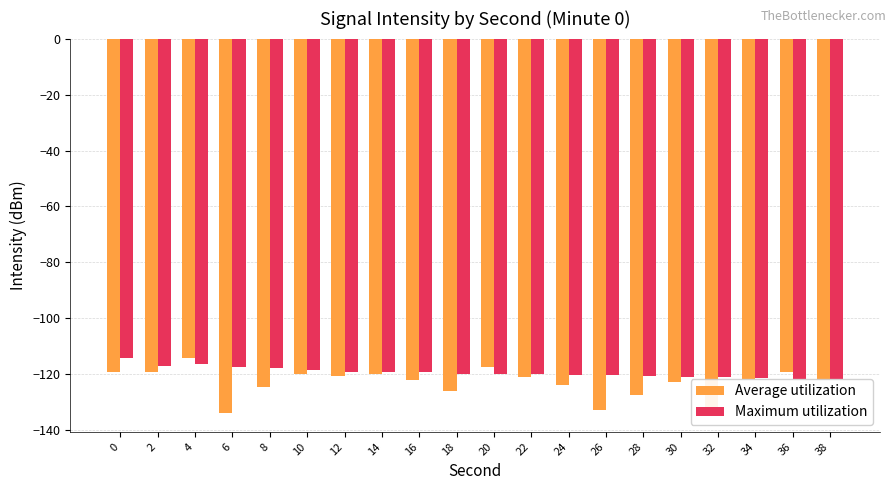

Reading right to left, list all the values displayed in this chart.

Average utilization: -122.1	-119.2	-121.8	-133.6	-122.8	-127.3	-132.7	-123.8	-121.1	-117.2	-125.9	-121.9	-119.8	-120.6	-120.0	-124.5	-133.8	-114.2	-119.1	-119.2
Maximum utilization: -121.8	-121.6	-121.2	-121.1	-120.9	-120.6	-120.3	-120.2	-120.0	-120.0	-119.8	-119.1	-119.2	-119.2	-118.6	-117.7	-117.5	-116.5	-117.1	-114.2